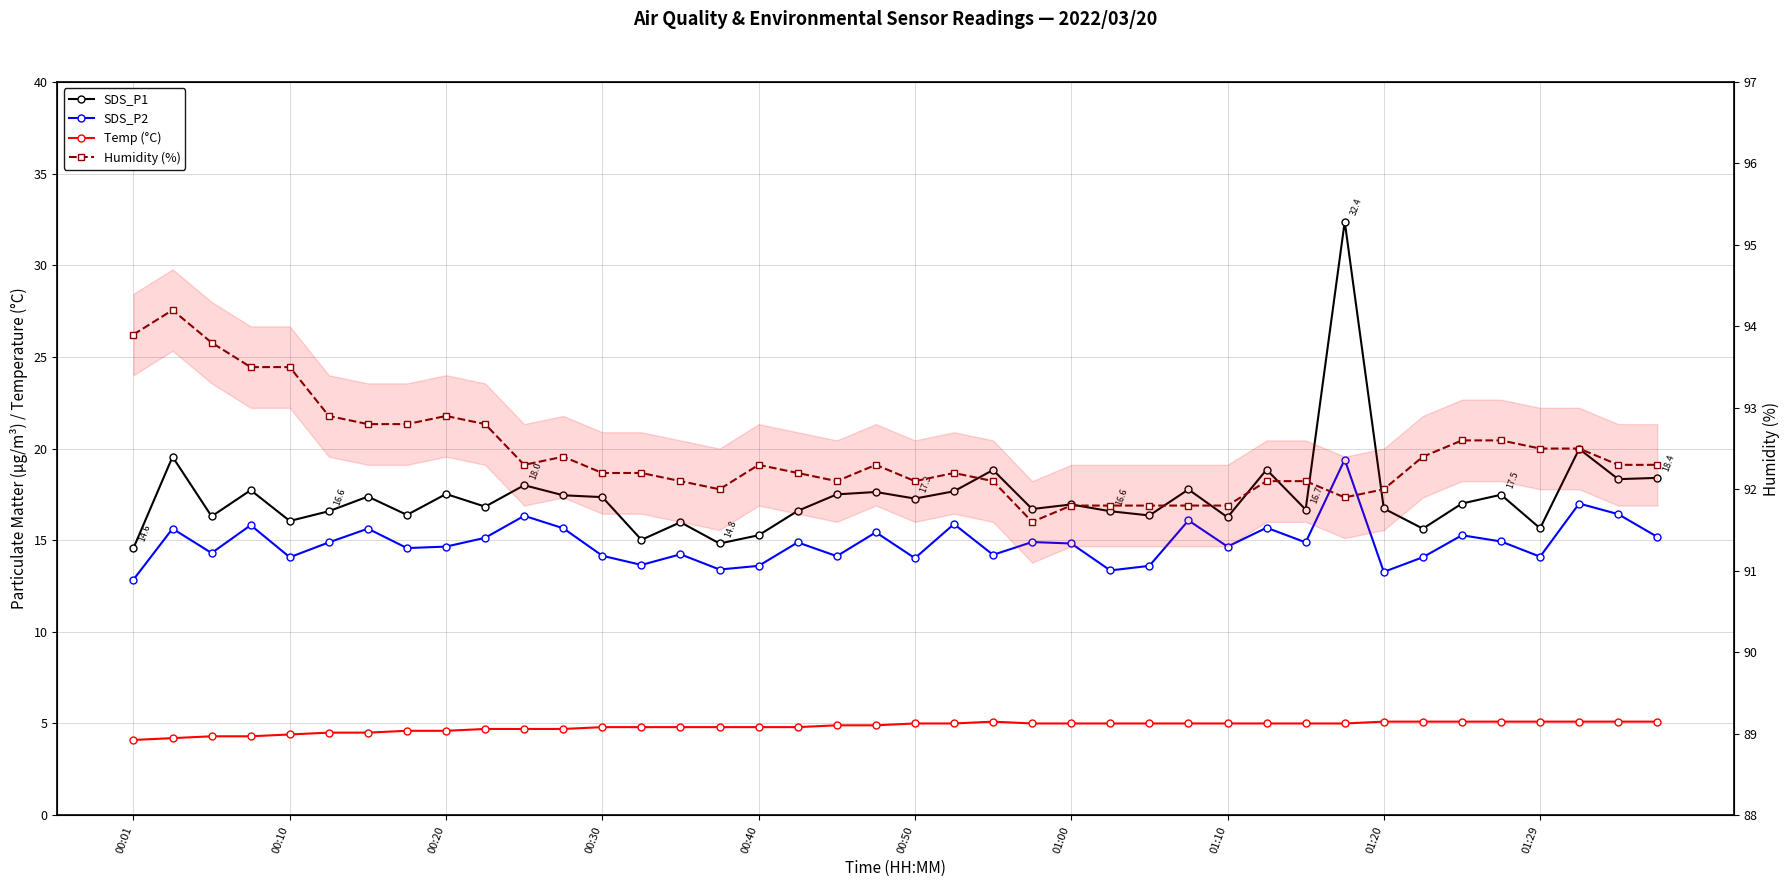

What is the lowest value of the Temp (°C) series?

4.1